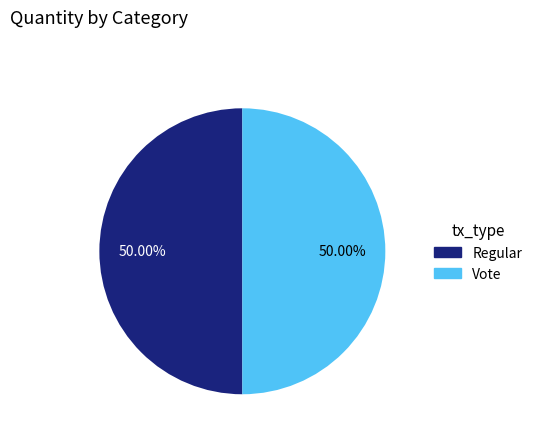

What percentage is the Vote slice, to the nearest percent?

50%